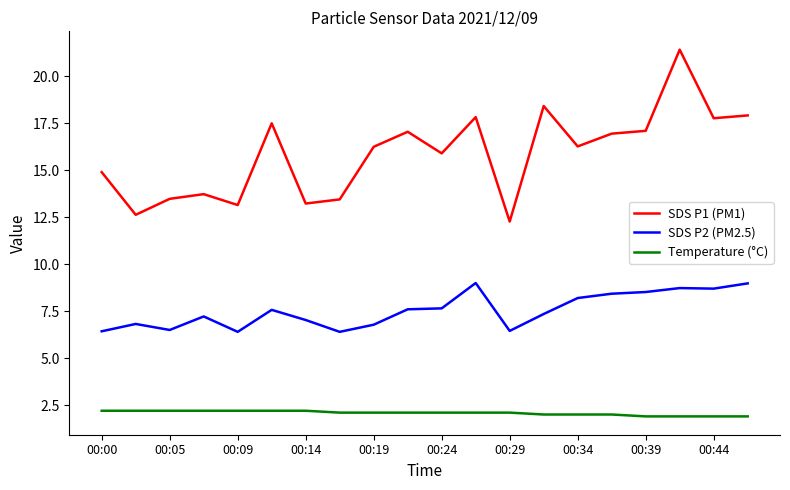

Which series has the largest total across all categories?

SDS P1 (PM1)